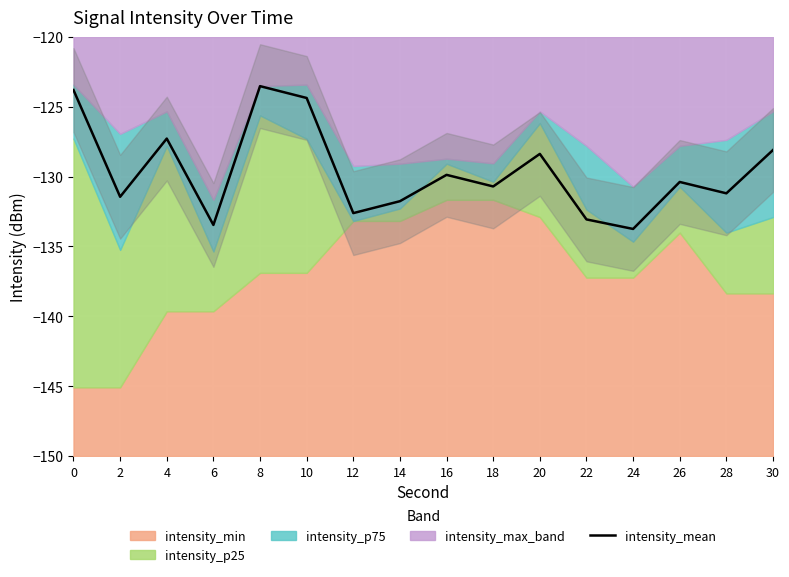

Where is the data nearest to the value -128?

30